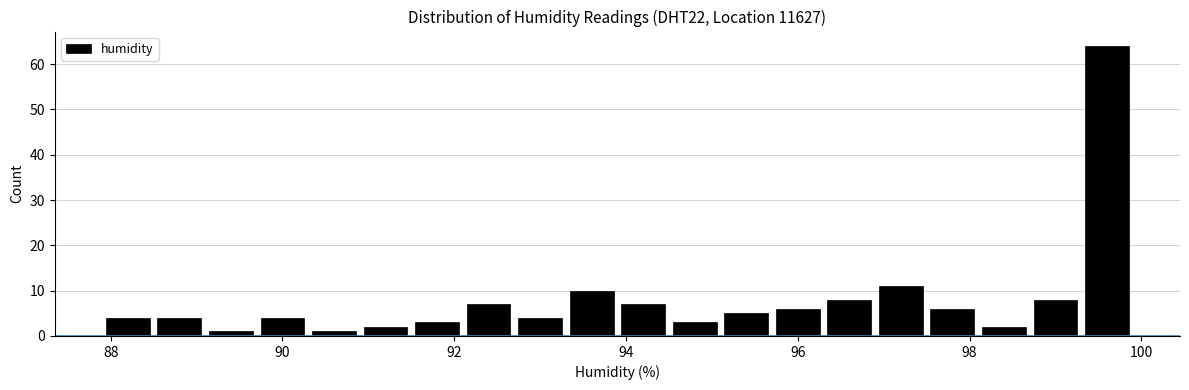

Read against the x-axis, roughly where is the centre of the tallest bar?

99.6